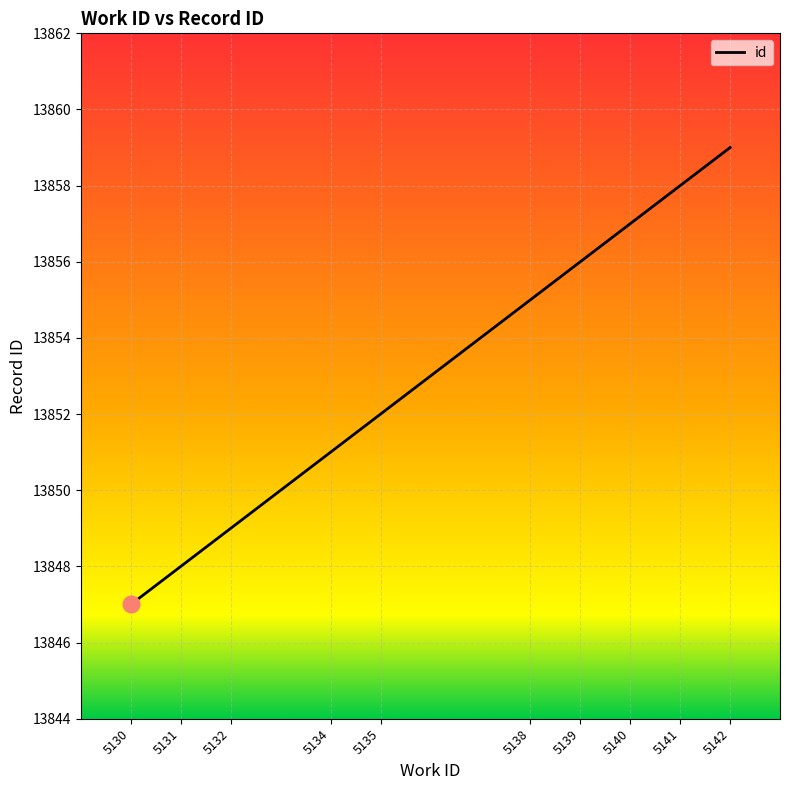

What value does the data have at 5131?

13848